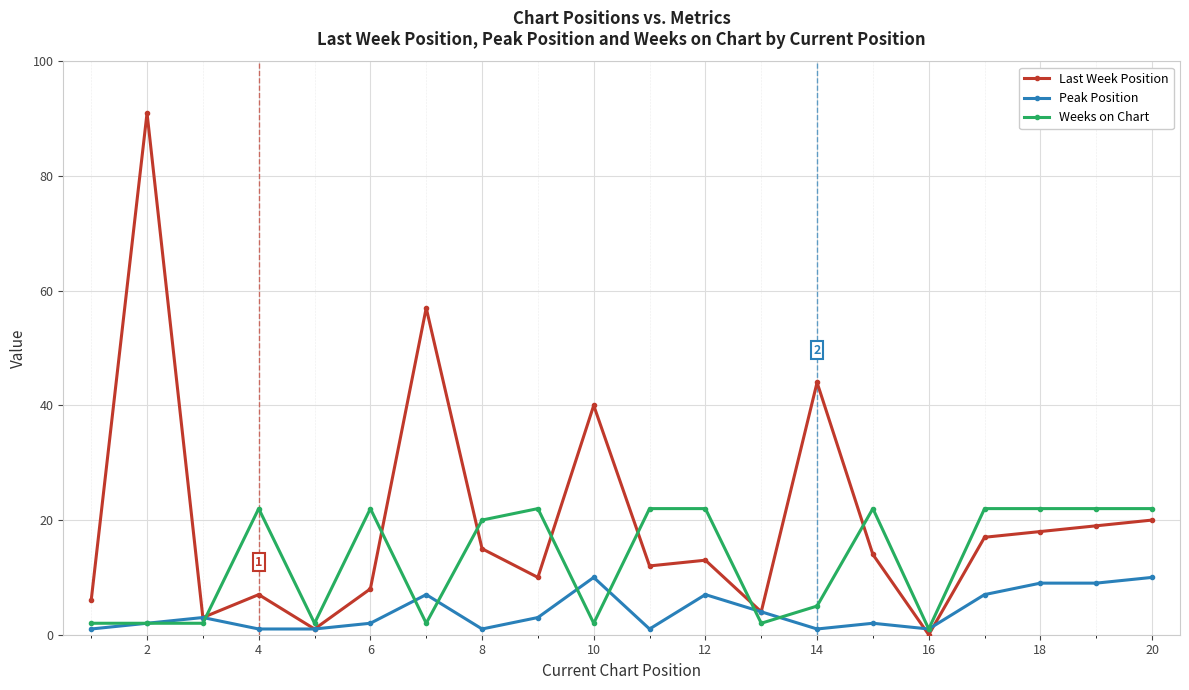

Which series has the largest total across all categories?

Last Week Position